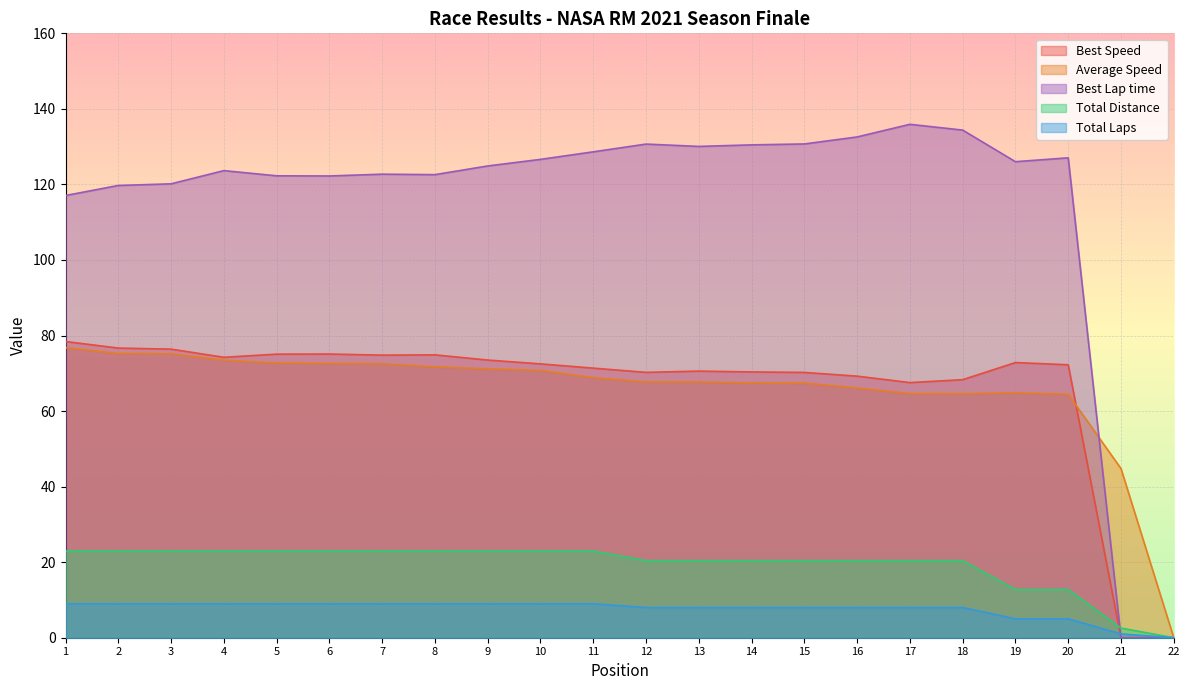

Which series has the largest total across all categories?

Best Lap time